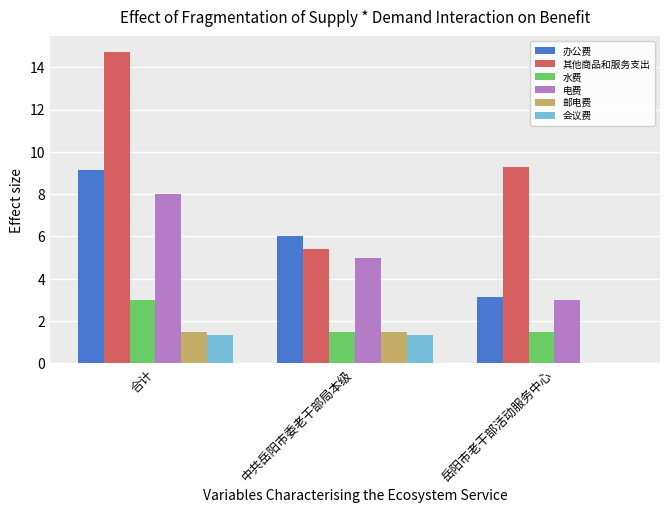

Between 合计 and 岳阳市老干部活动服务中心, which series saw the biggest shift?

办公费